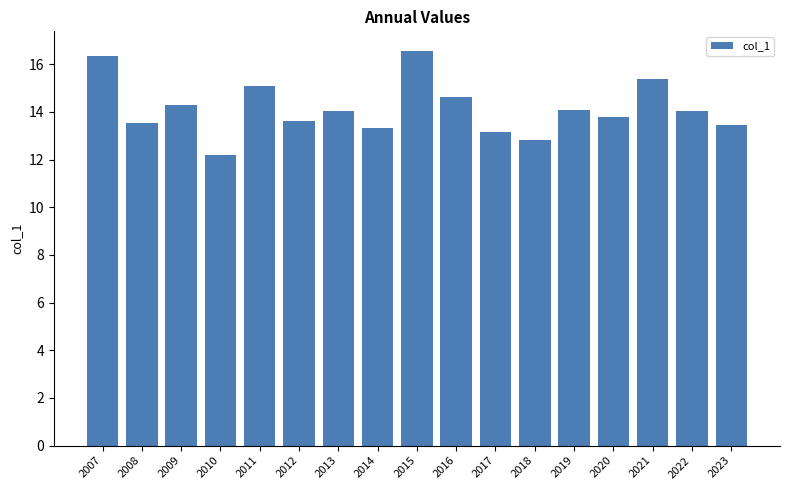

Read the value at 2023.

13.4